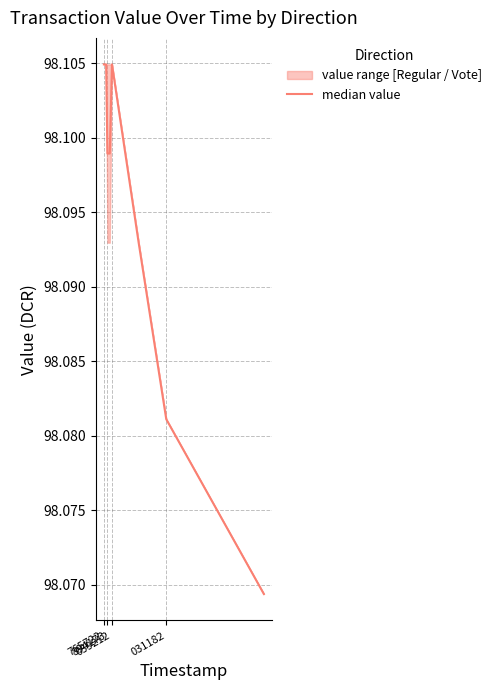

How many interior local peaks (higher than both neighbors) does the data have?

1